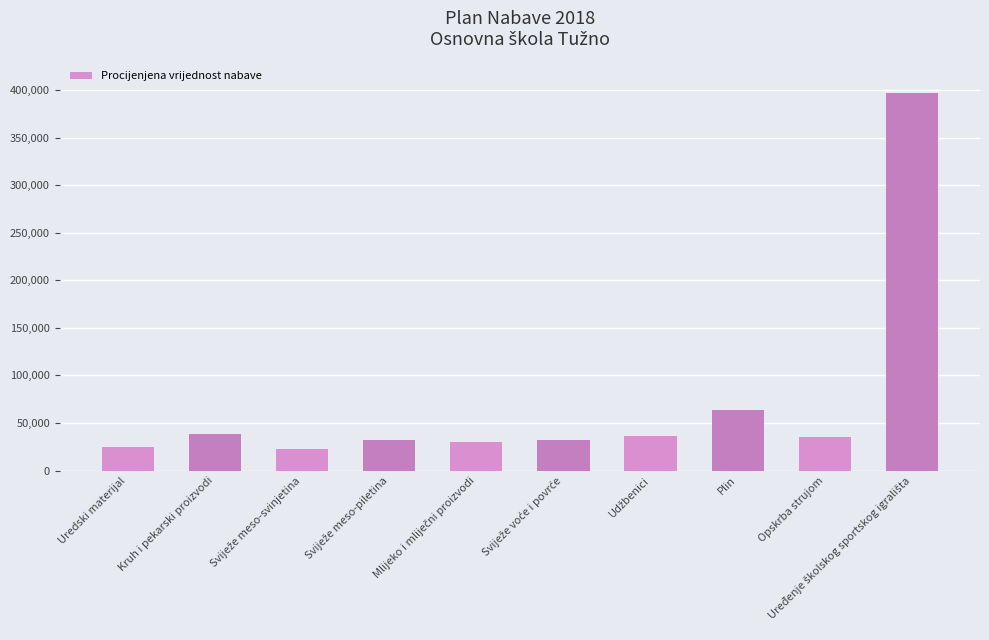

The chart shows a value of 35200 at Opskrba strujom. True or false?

True